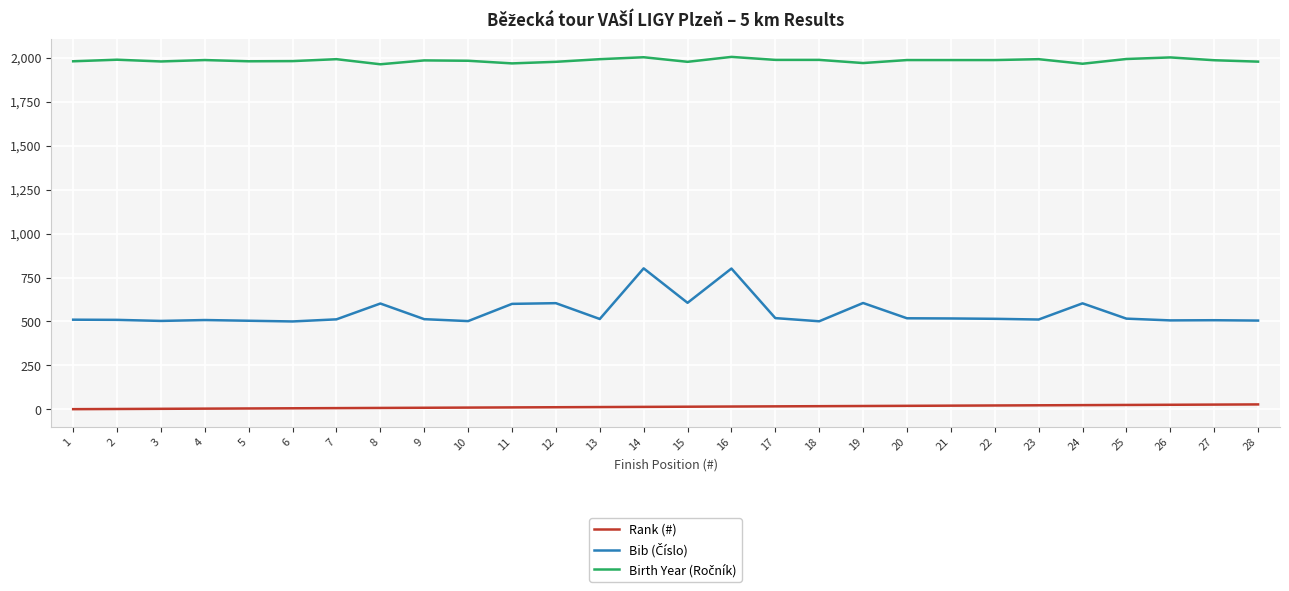

How many lines are shown in the chart?

3